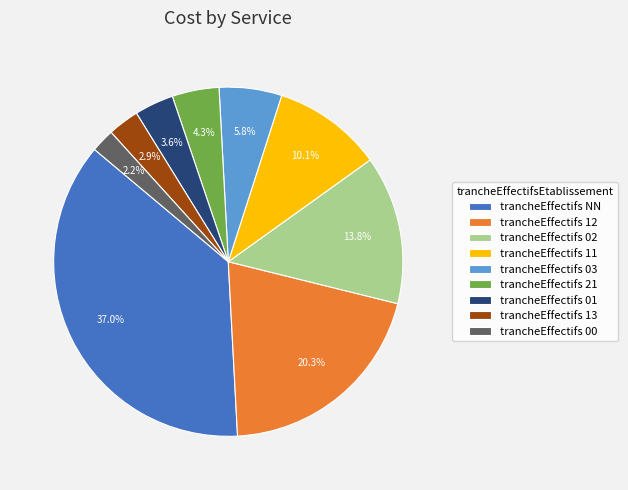

Rank the categories by value from lowest to highest.

trancheEffectifs 00, trancheEffectifs 13, trancheEffectifs 01, trancheEffectifs 21, trancheEffectifs 03, trancheEffectifs 11, trancheEffectifs 02, trancheEffectifs 12, trancheEffectifs NN